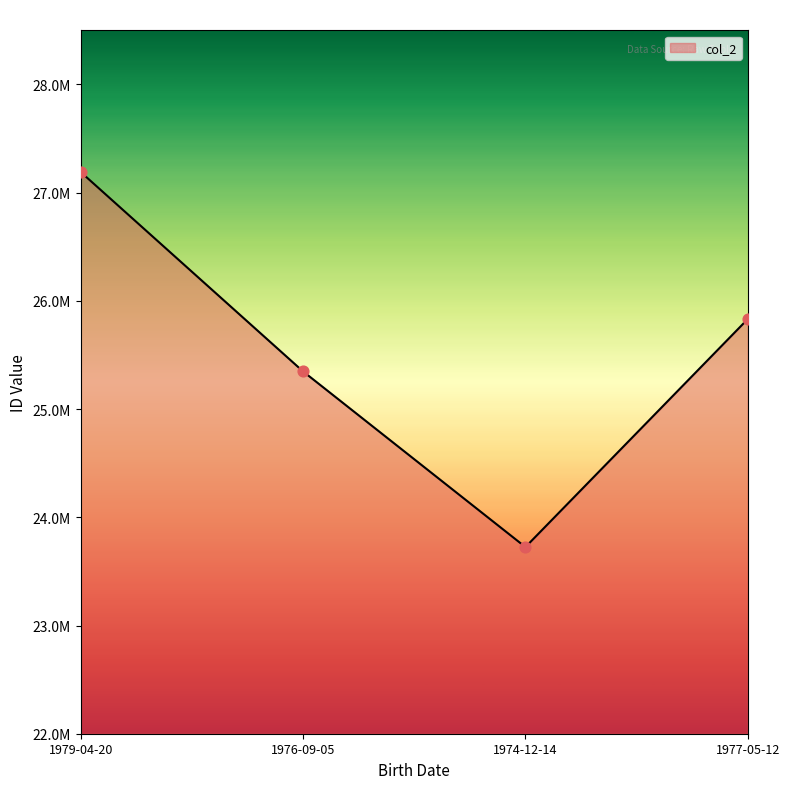

Is this an area chart (filled region under the line)?

Yes